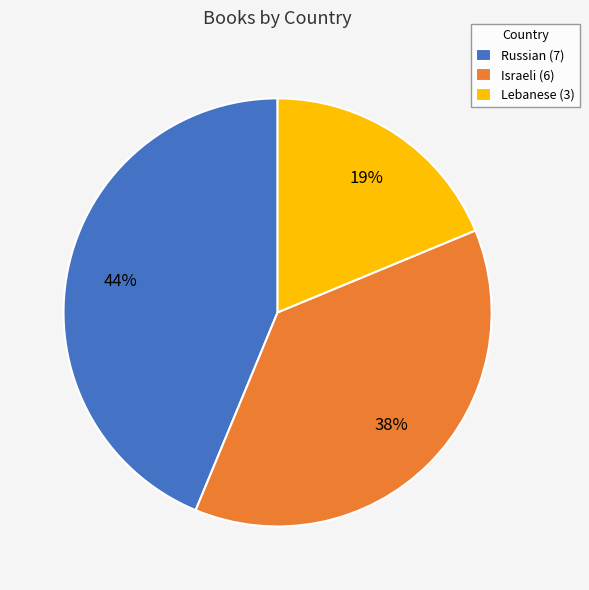

Count the number of slices in the pie.

3